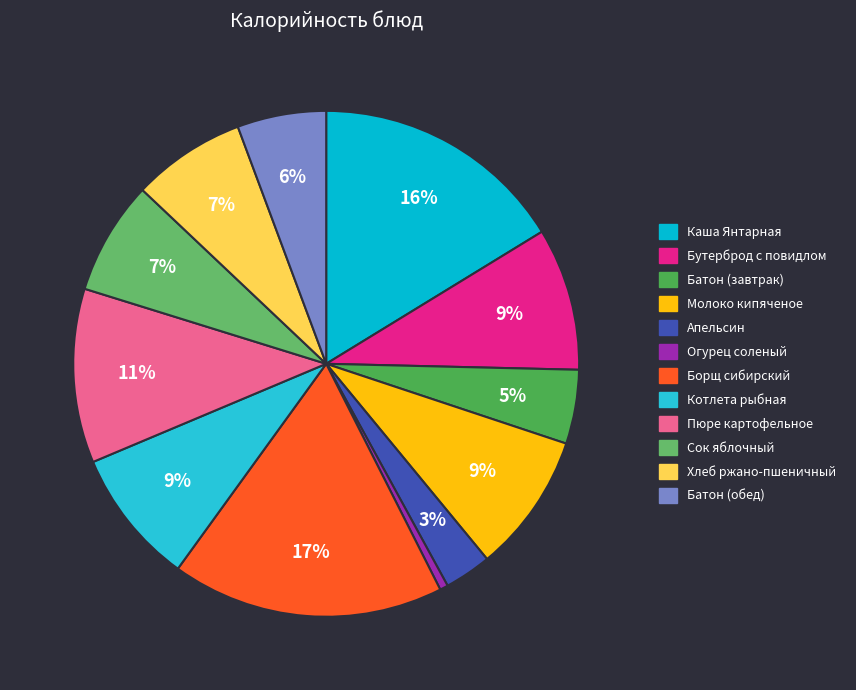

How many segments does this pie chart have?

12